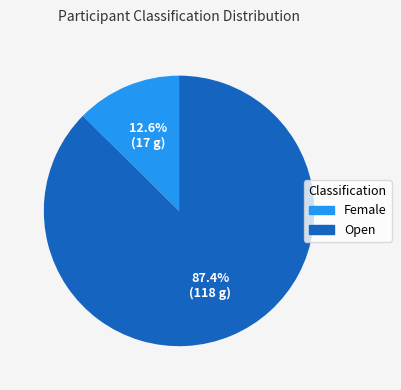

Count the number of slices in the pie.

2